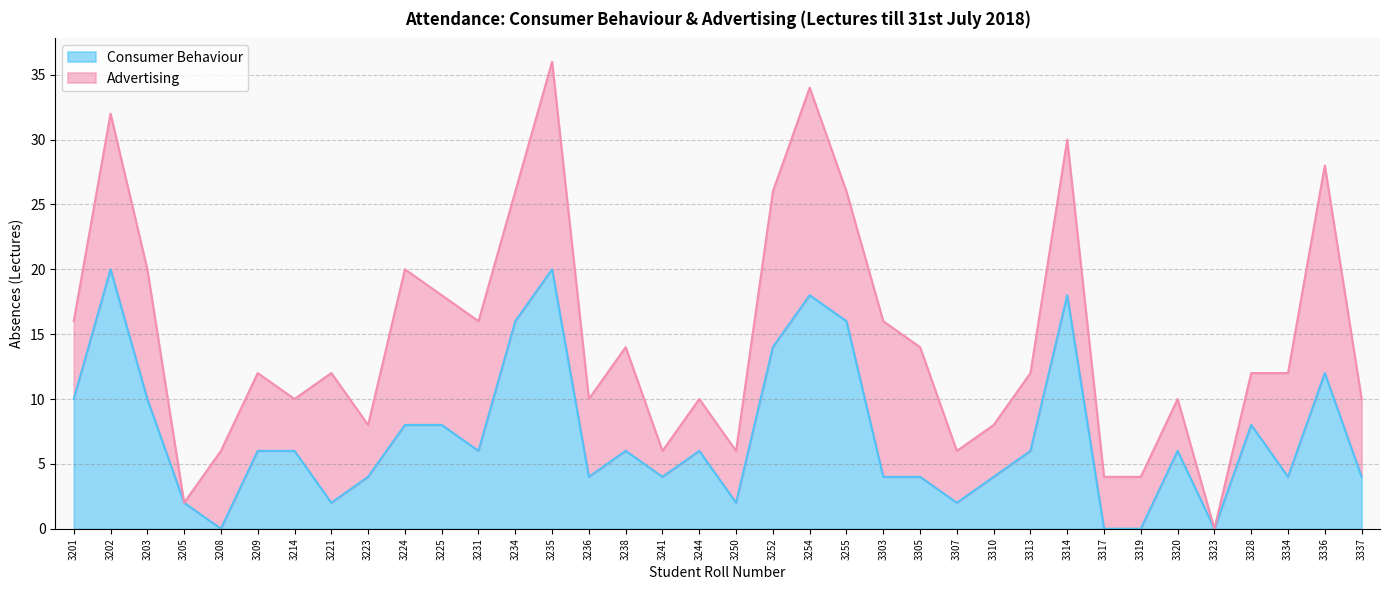

At which label does the data first exceed 6?

3201